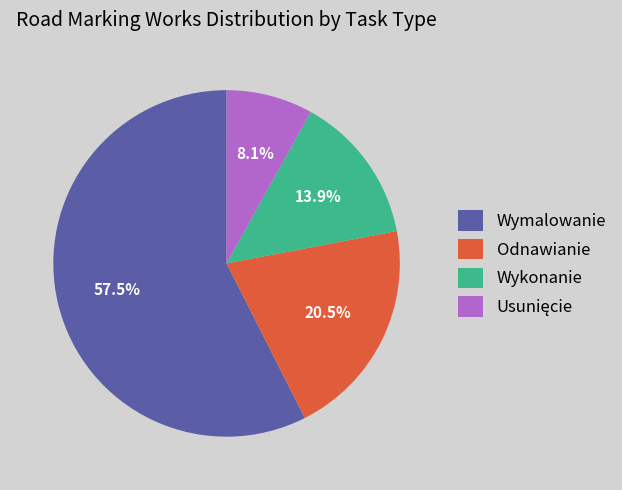

Is there a majority slice in this chart?

Yes